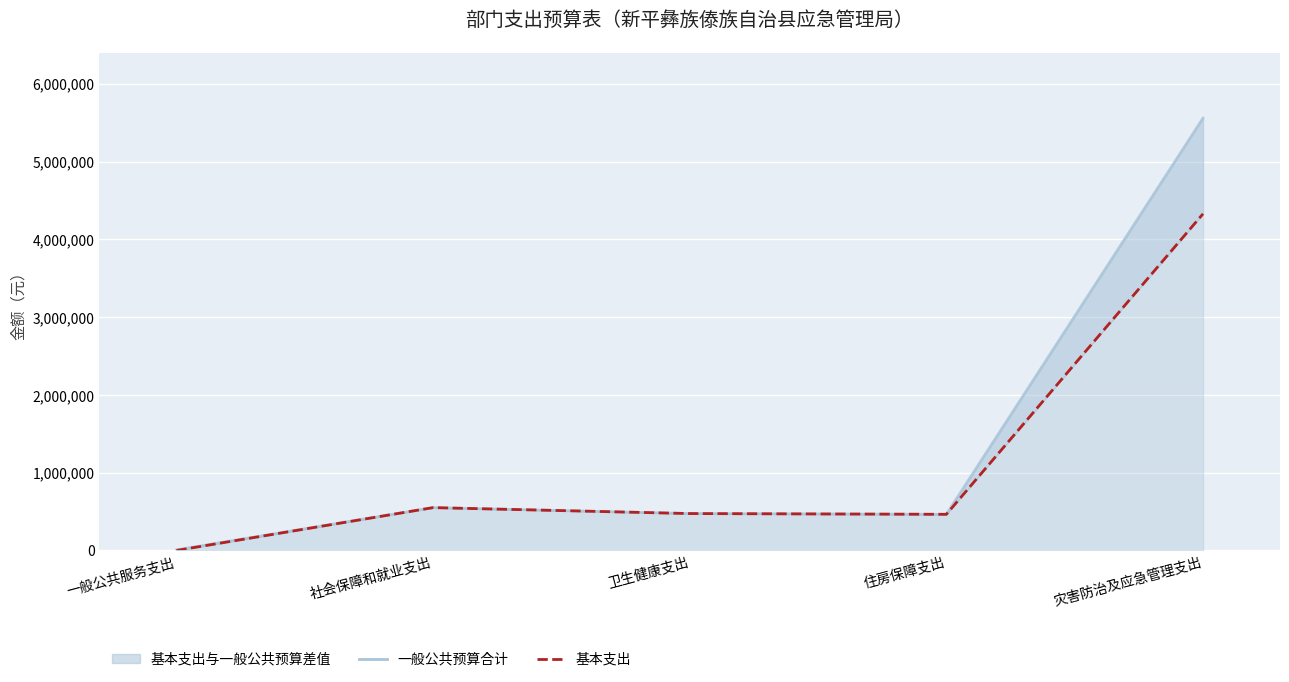

Is the value of 基本支出 at 一般公共服务支出 greater than the value of 一般公共预算合计 at 住房保障支出?

No